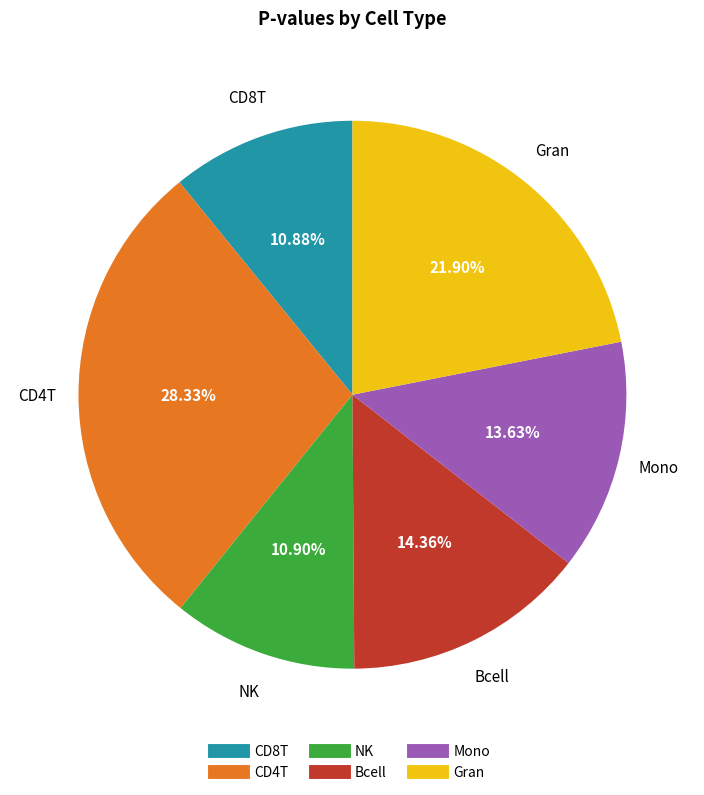

Combined, what portion of the pie is Gran and CD4T?

50.2%